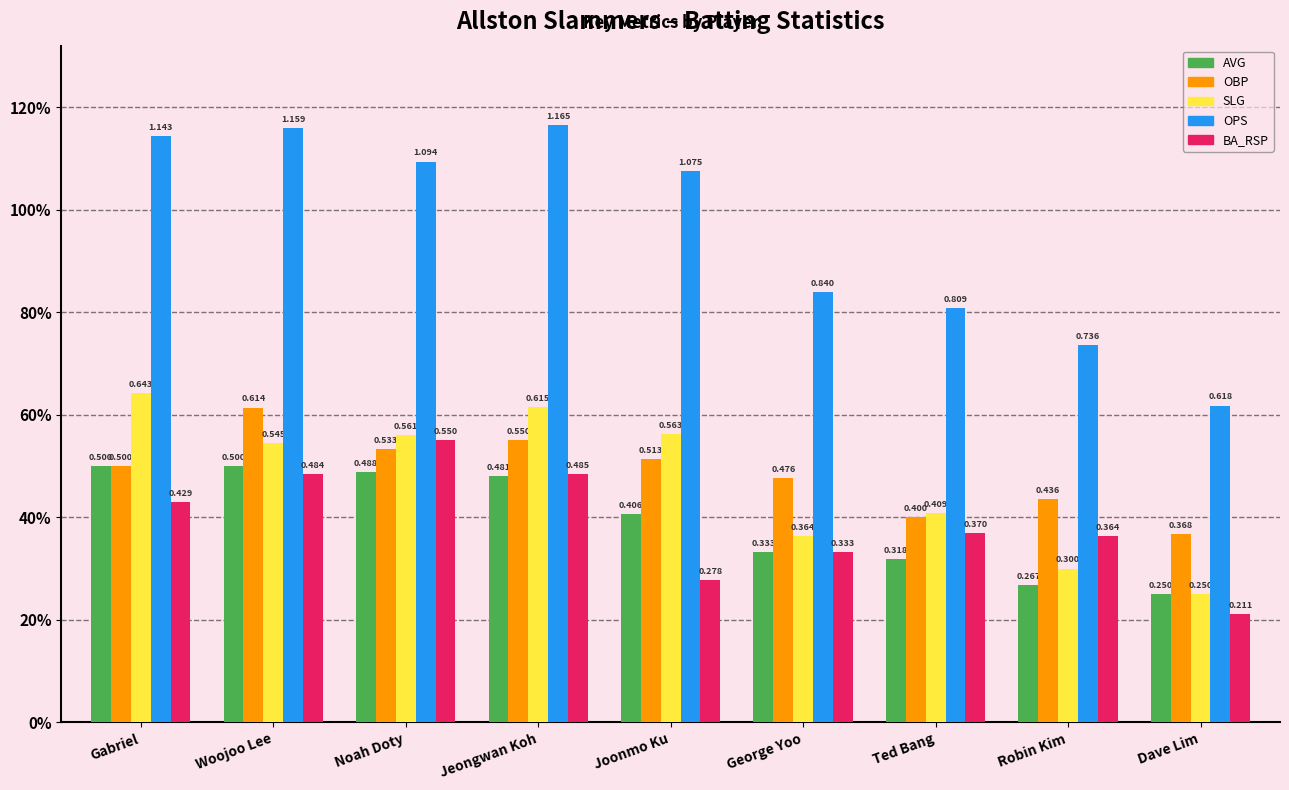

At how many categories does at least one series exceed 0?

9